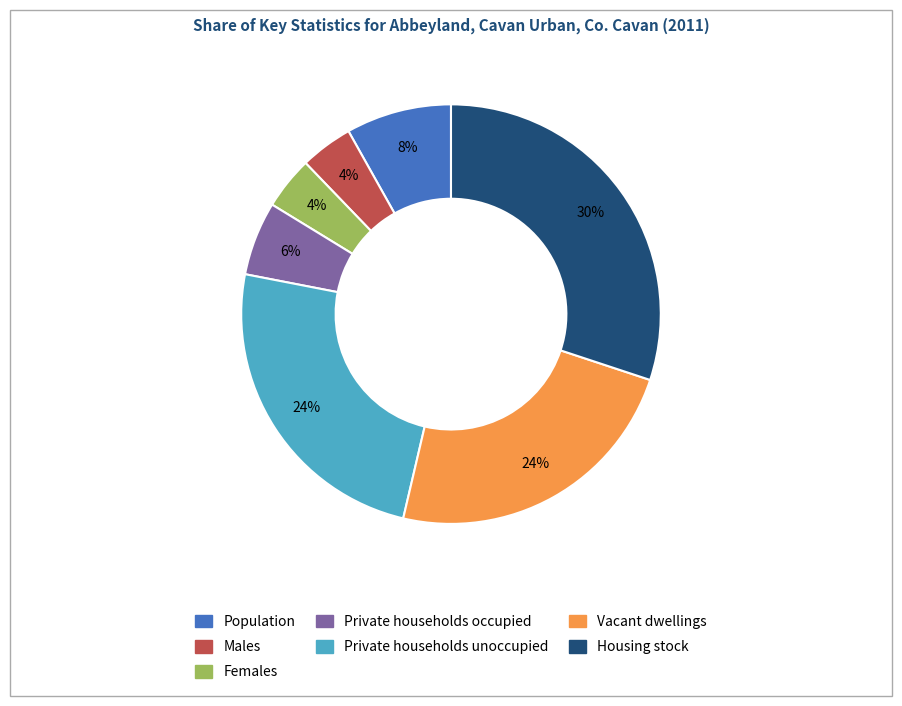

Which category has the biggest portion of the pie?

Housing stock